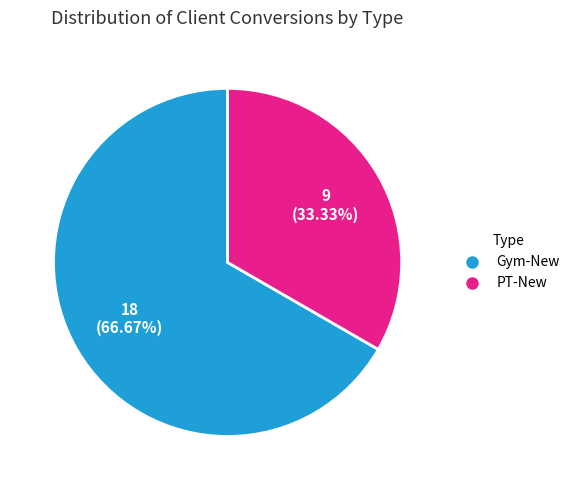

The Gym-New slice represents 67% of the pie. True or false?

True